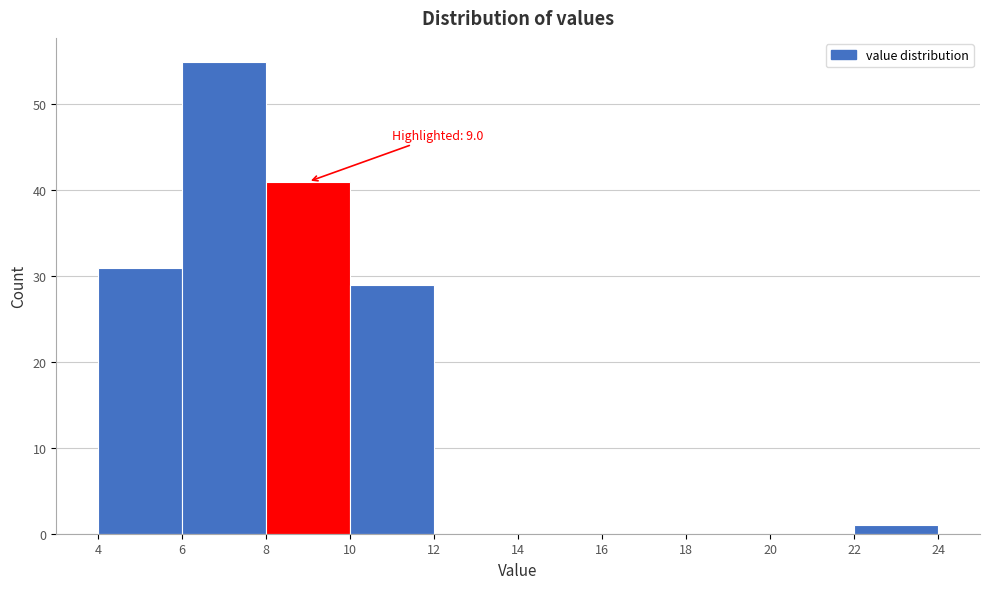

Over which range of the x-axis is the bar tallest?

6 to 8